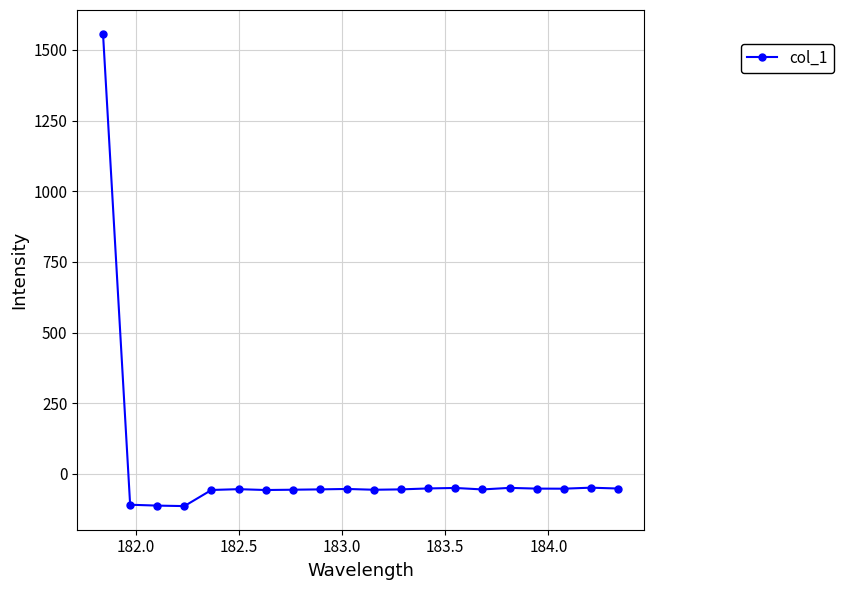

What is the difference between the maximum and minimum values?

1671.8